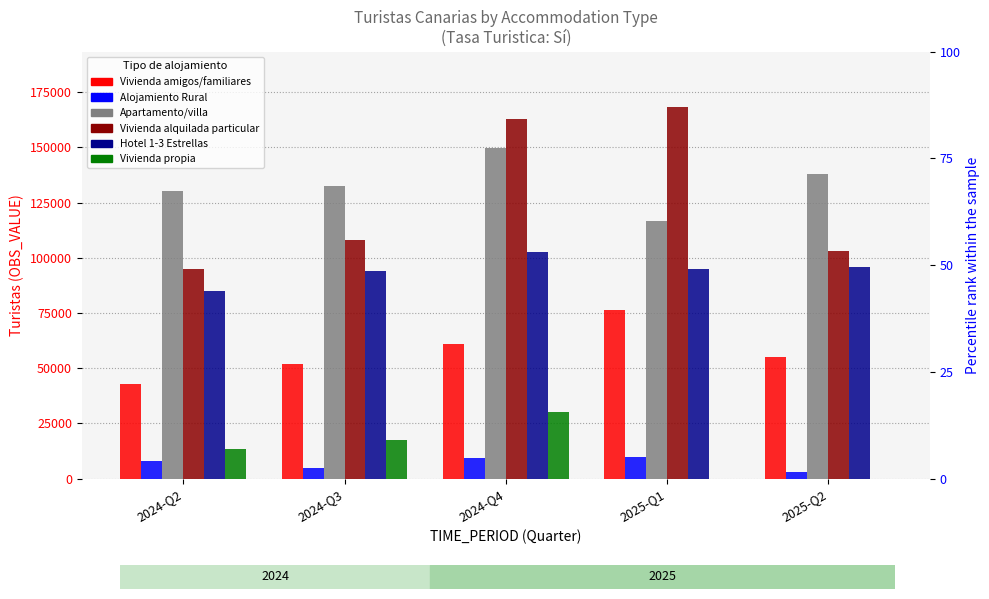

What position from the left is 2025-Q1?

4